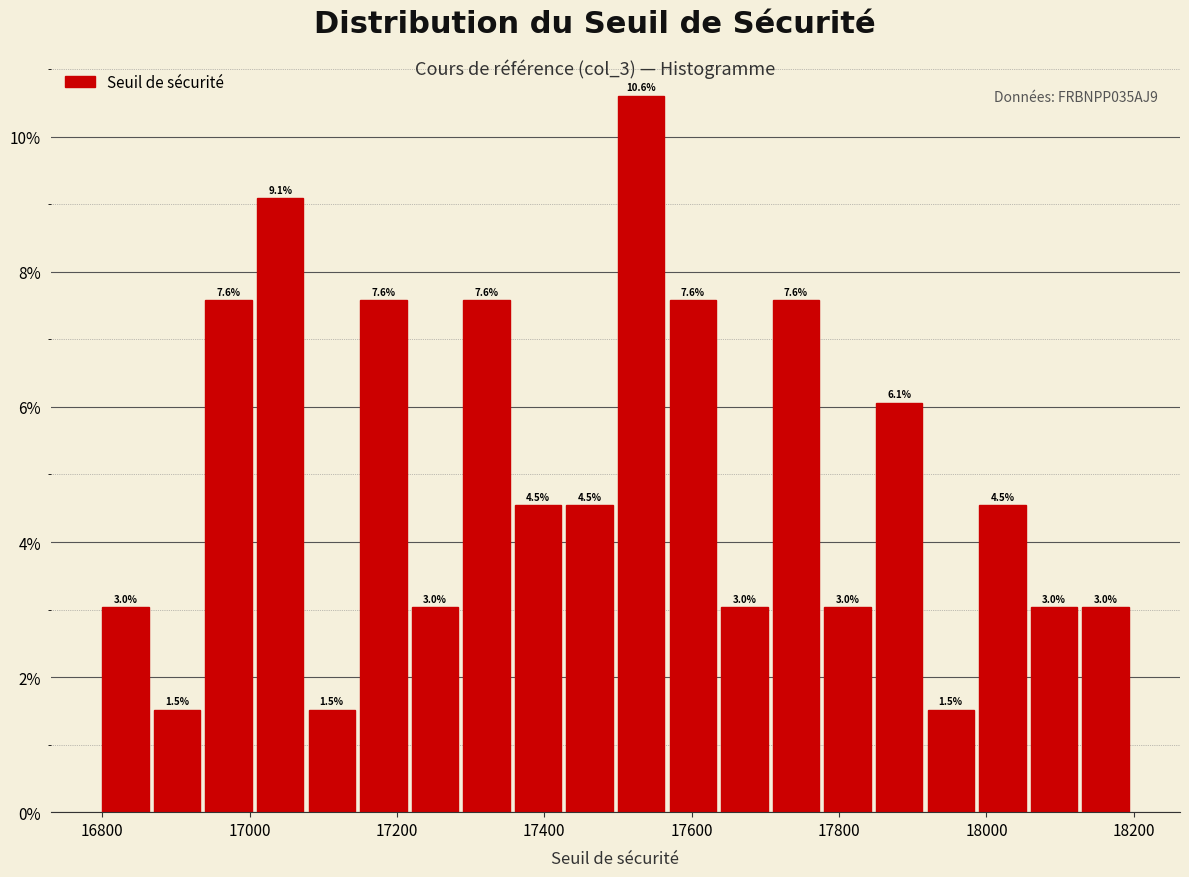

Around what value on the x-axis is the tallest bar? Give the approximate position of its centre, as read against the axis.

17540